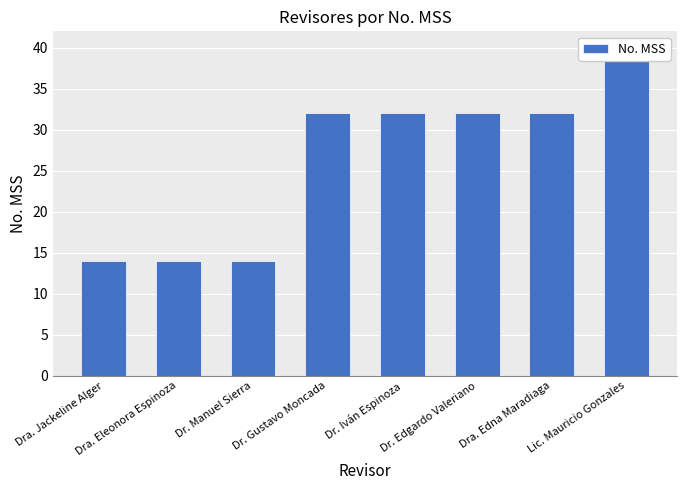

What is the label of the 7th bar from the right?

Dra. Eleonora Espinoza